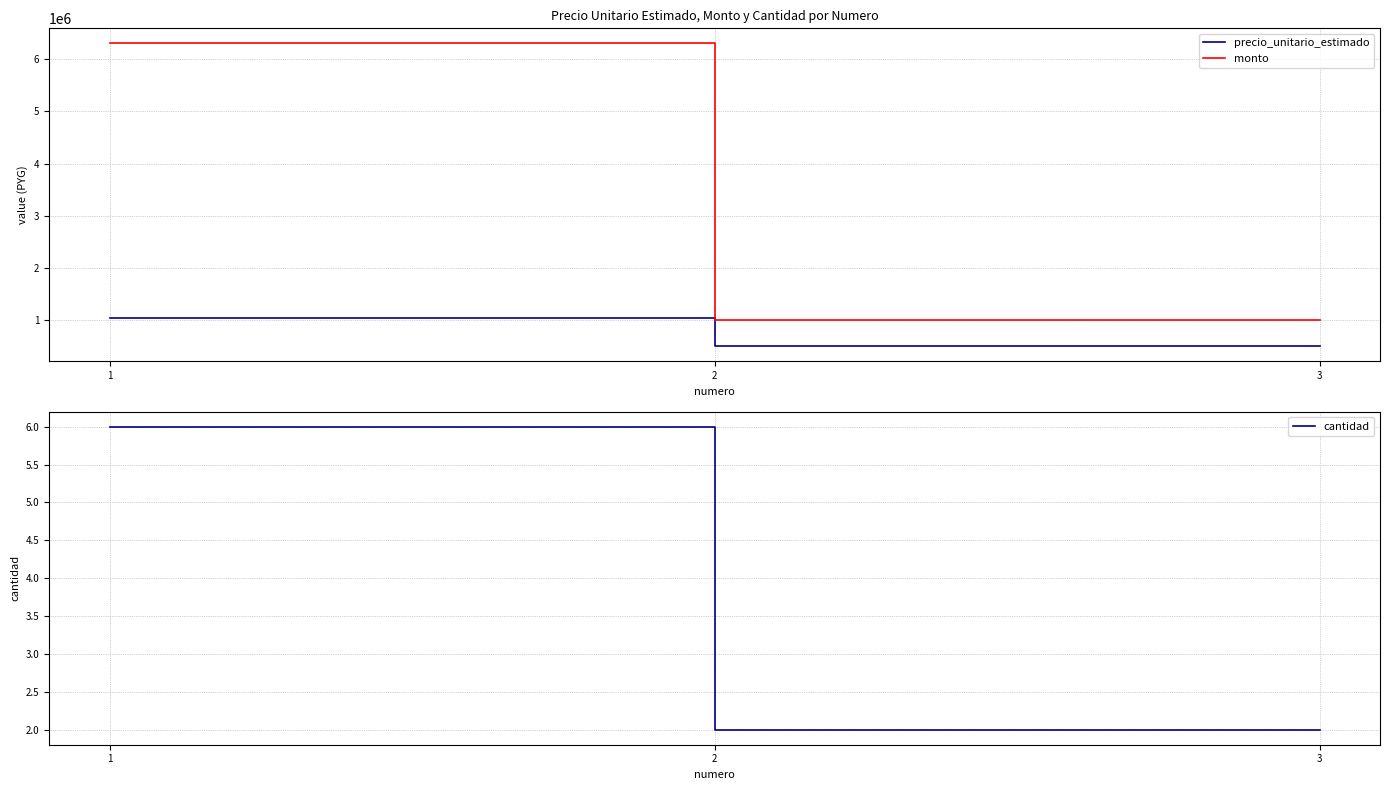

How many lines are shown in the chart?

3